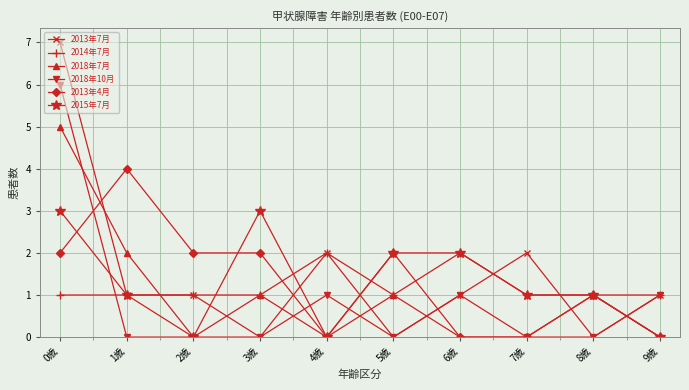

Which label corresponds to the largest value in the chart?

0歳